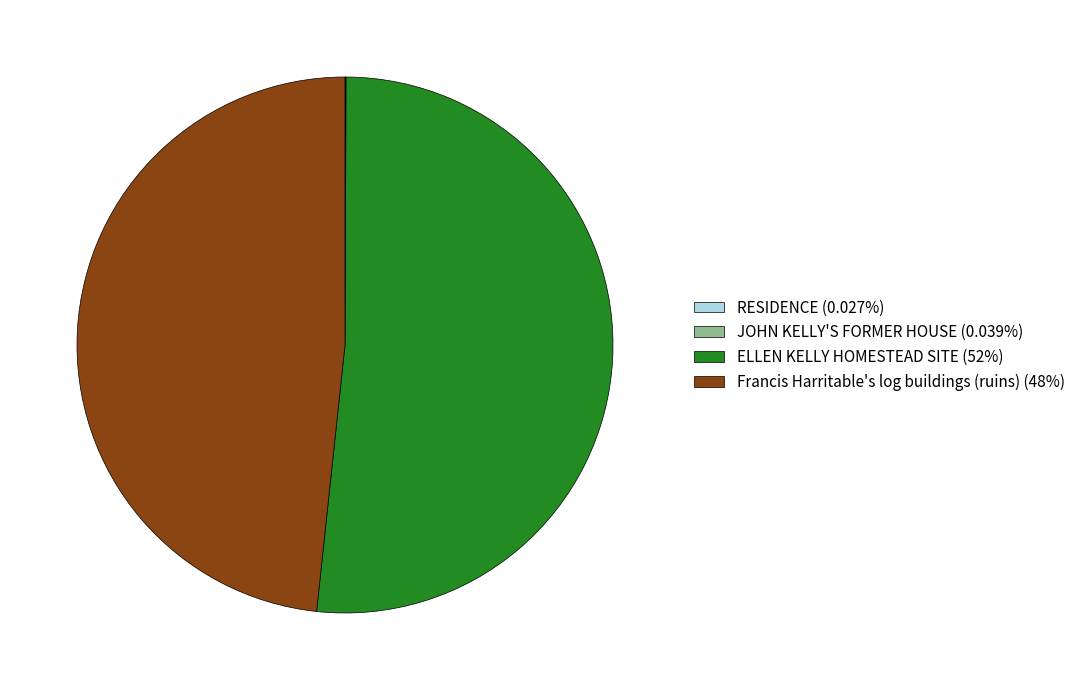

Does ELLEN KELLY HOMESTEAD SITE (52%) account for over 50% of the chart?

Yes